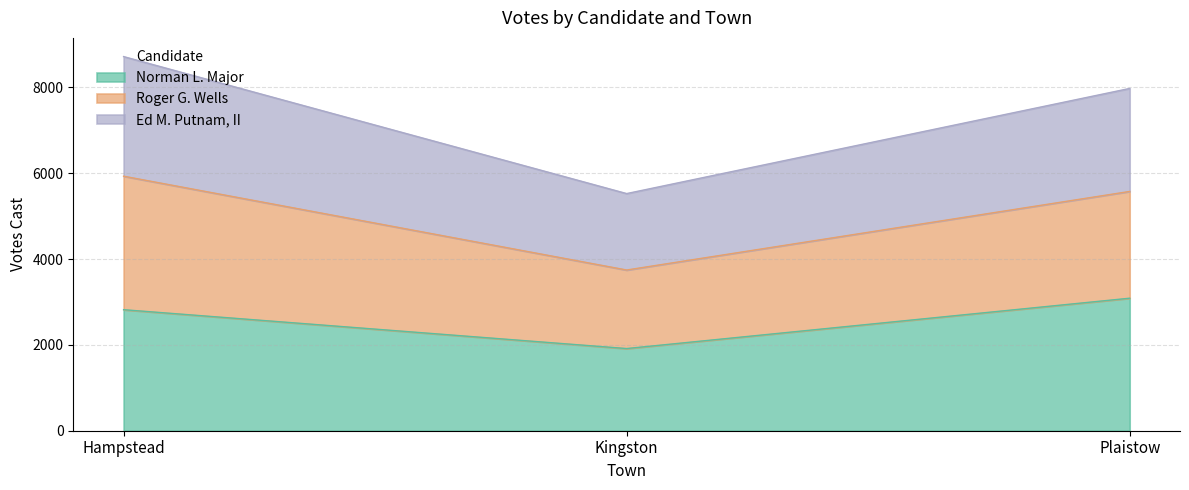

What is the label of the 1st point from the right?

Plaistow